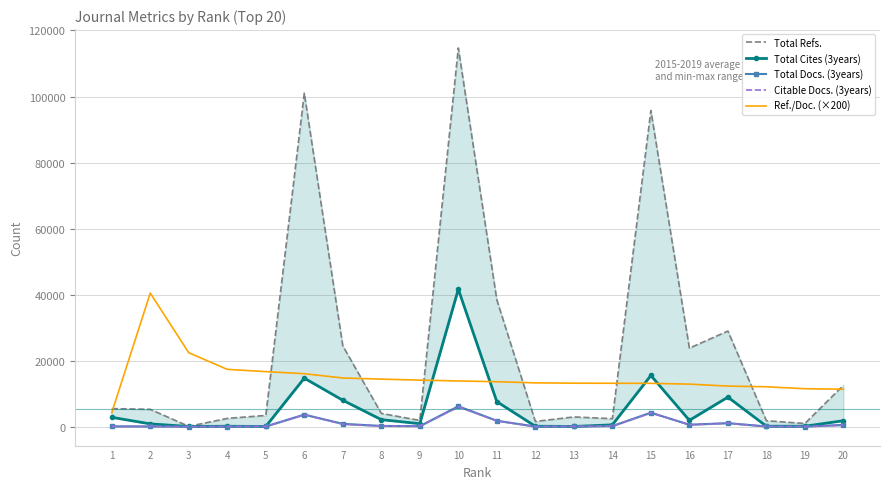

Read the Total Cites (3years) value at 8.

2142.0